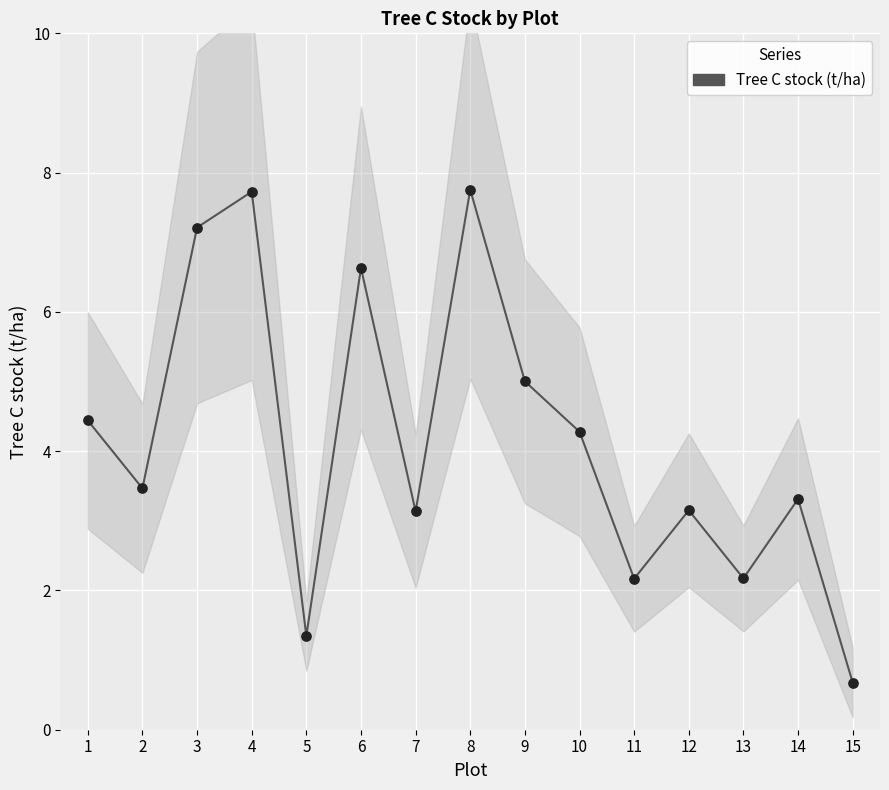

What is the change in value from 1 to 9?

+0.6